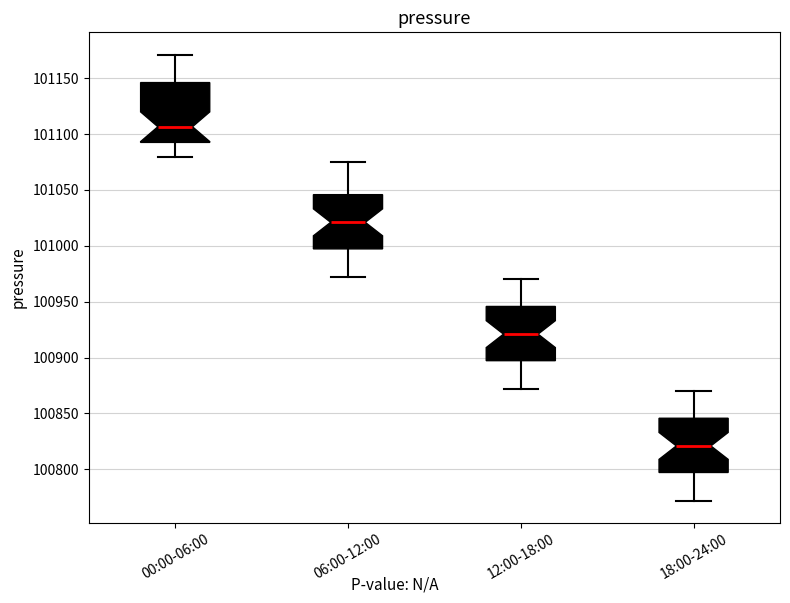

Which box has the lowest median line?

18:00-24:00